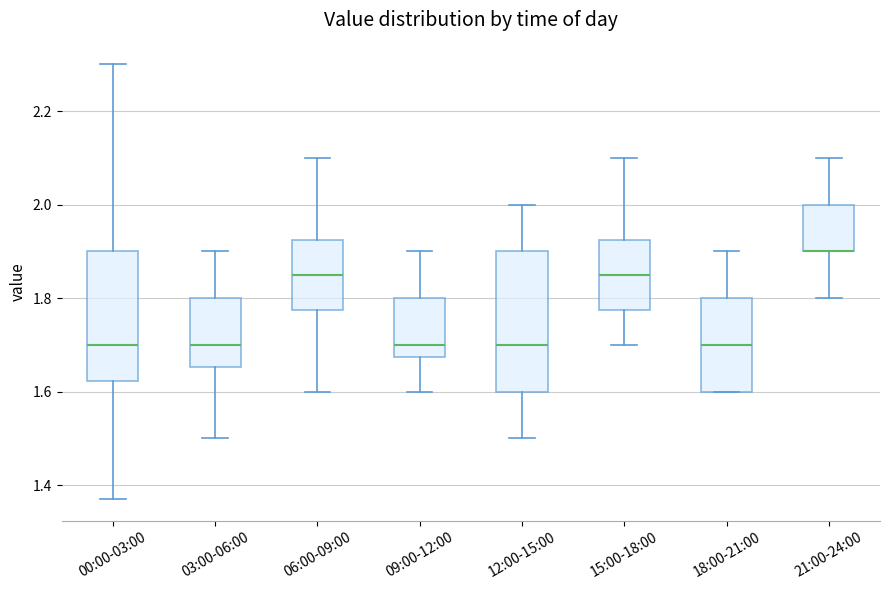

Which box is the tallest, from its lower edge to its upper edge?

12:00-15:00